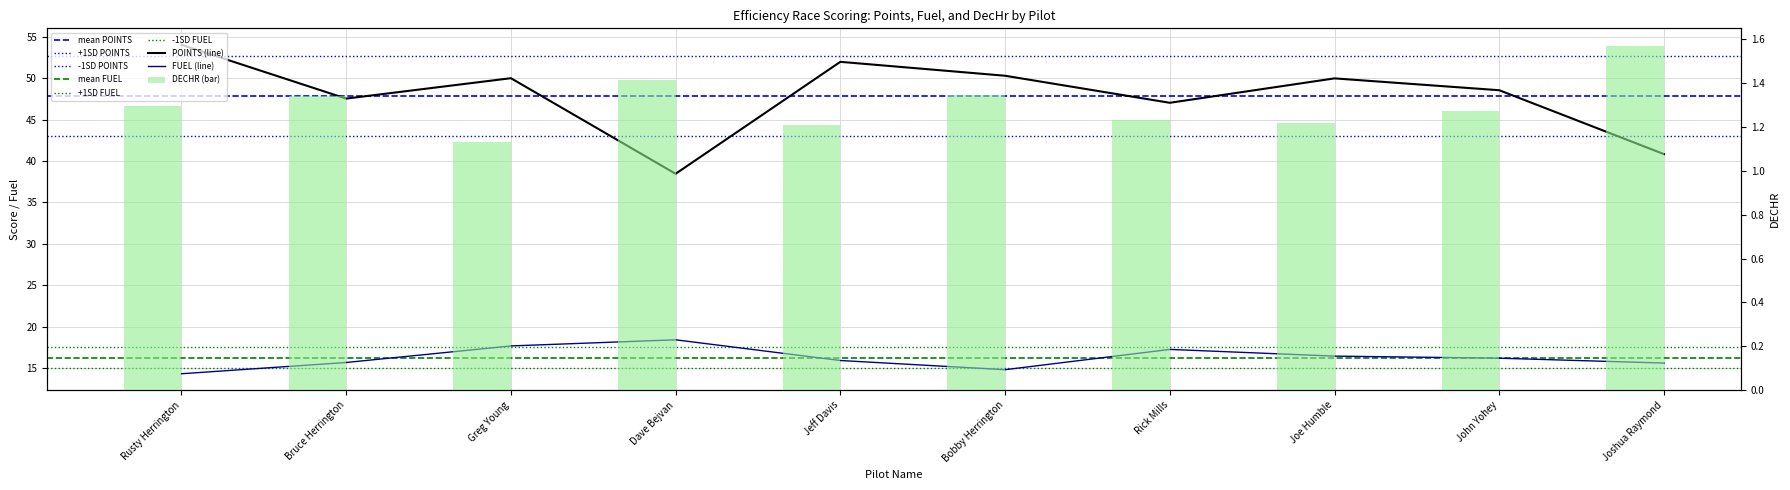

Is the value of DECHR at Rick Mills greater than the value of POINTS at Joe Humble?

No